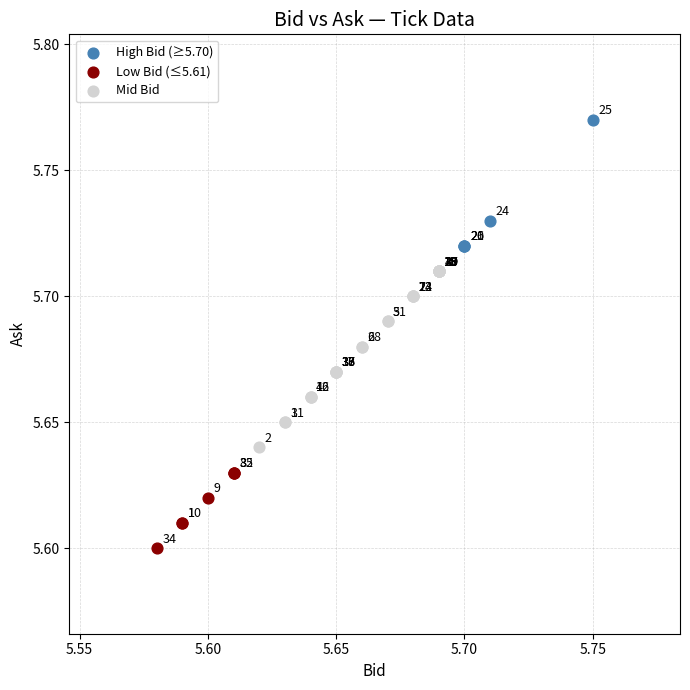

Which series has the largest Y range (max minus min)?

Mid Bid